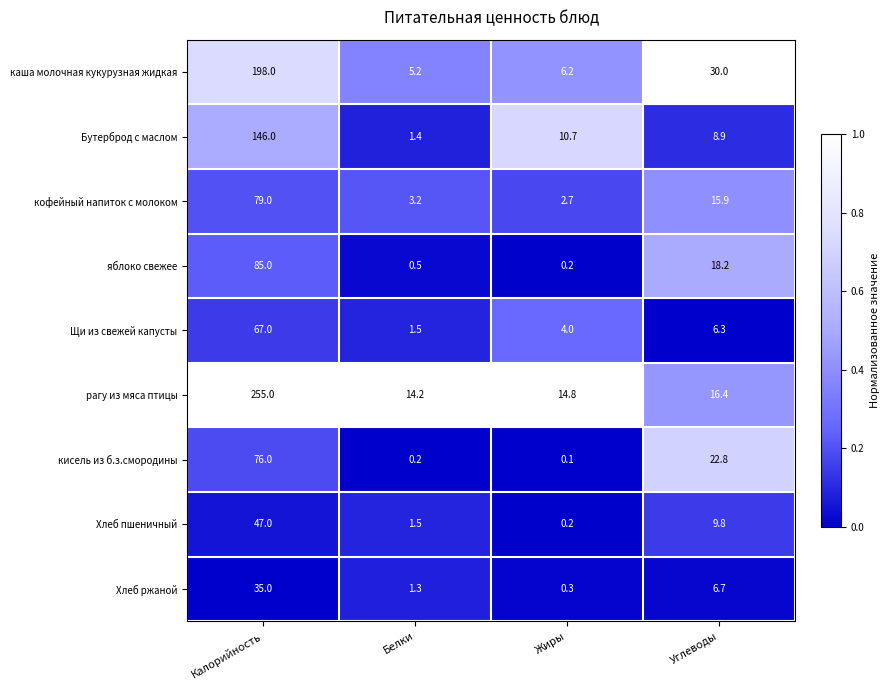

What is the spread (max minus min) of values at Калорийность?

220.0